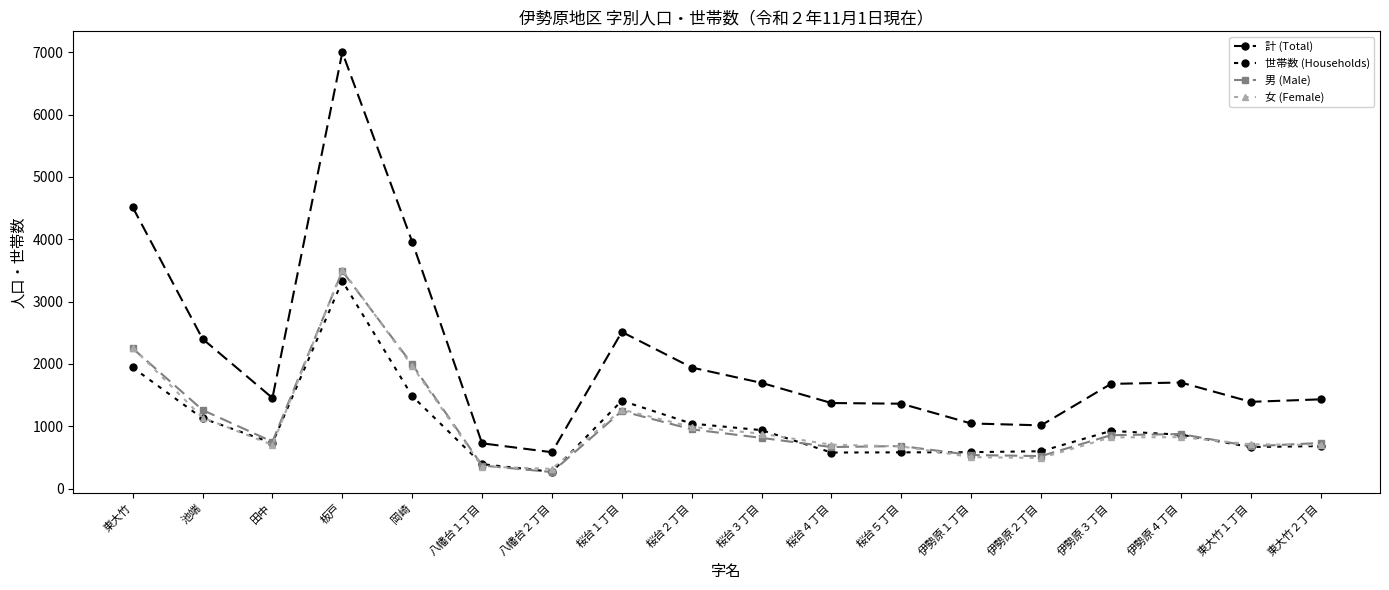

Which series has the largest range (max minus min)?

計 (Total)